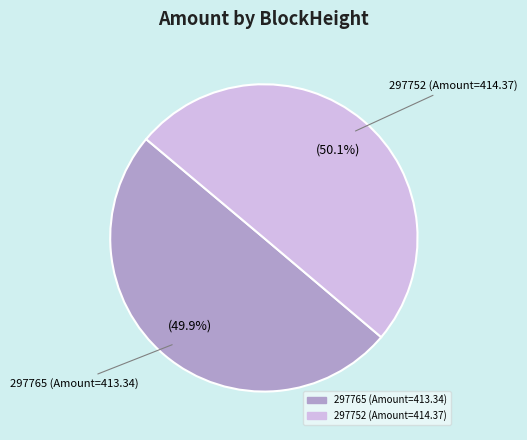

To the nearest percent, what is the average slice percentage?

50%